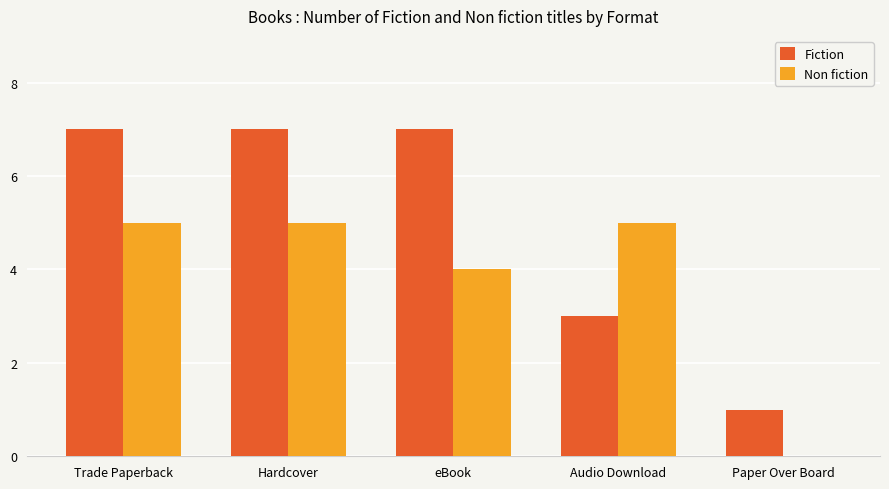

Which series changed the most between Hardcover and Paper Over Board?

Fiction